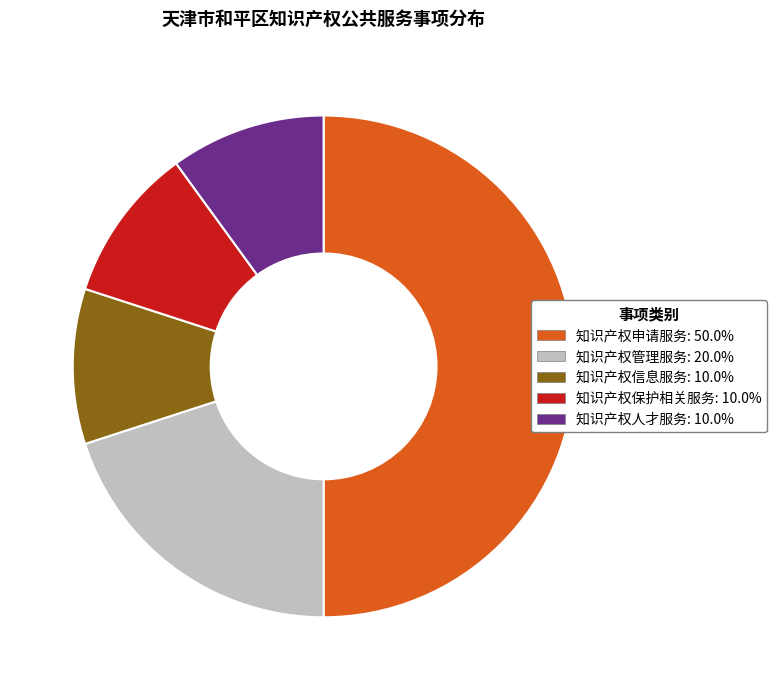

Which category has the biggest portion of the pie?

知识产权申请服务